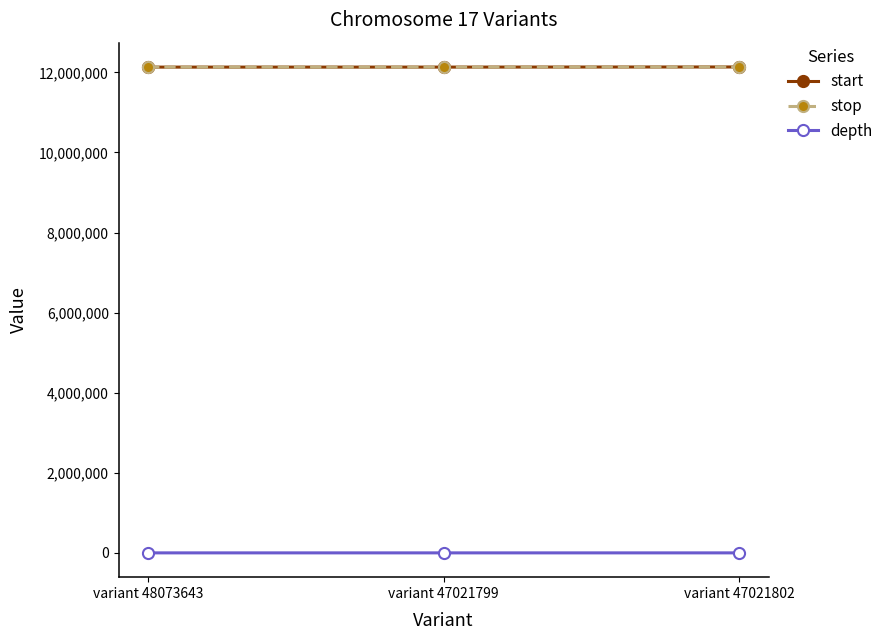

At how many categories does at least one series exceed 3884959?

3